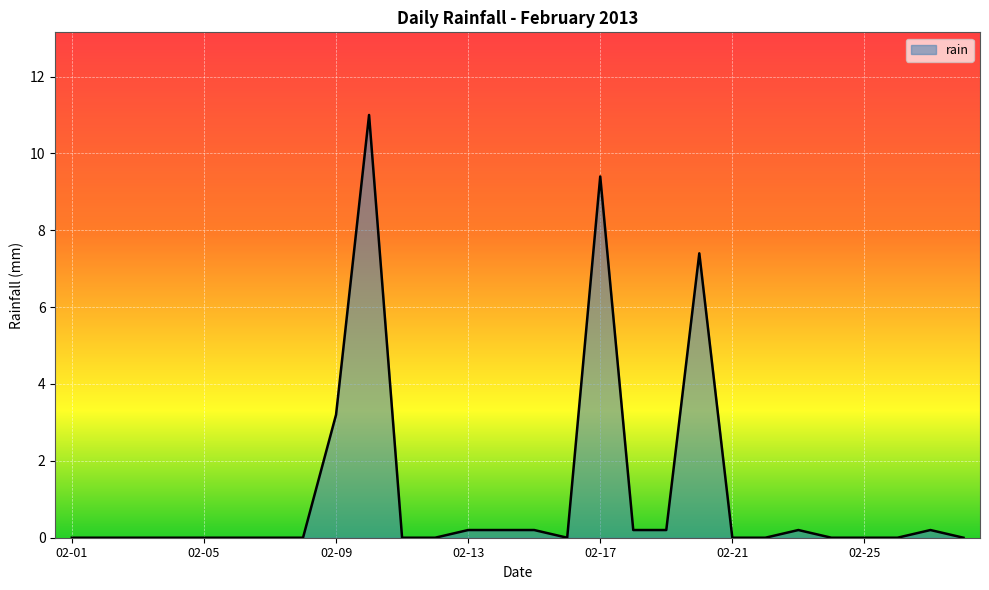

What is the difference between the maximum and second lowest values?

11.0